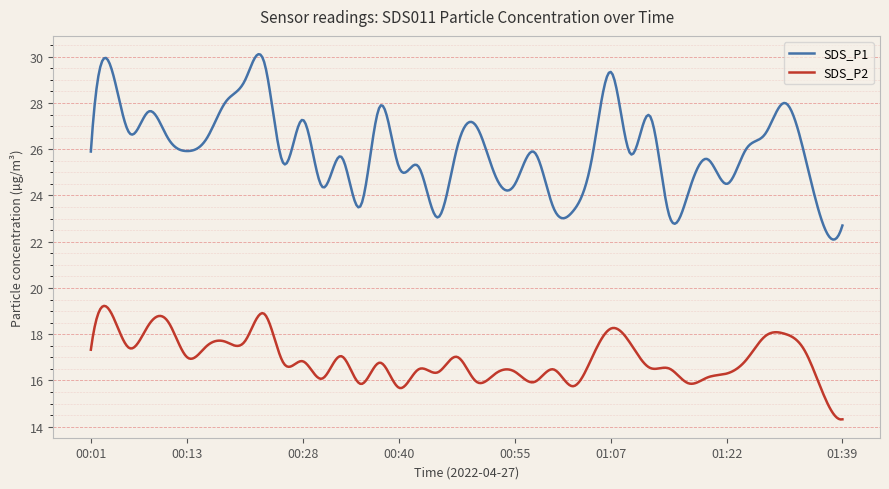

List the series in order of their overall mean, lowest first.

SDS_P2, SDS_P1